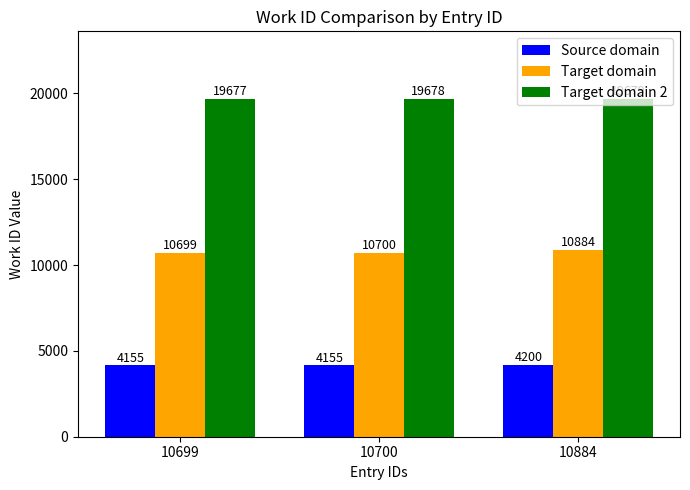

Is it true that Target domain 2 equals 8224 at 10700?

False